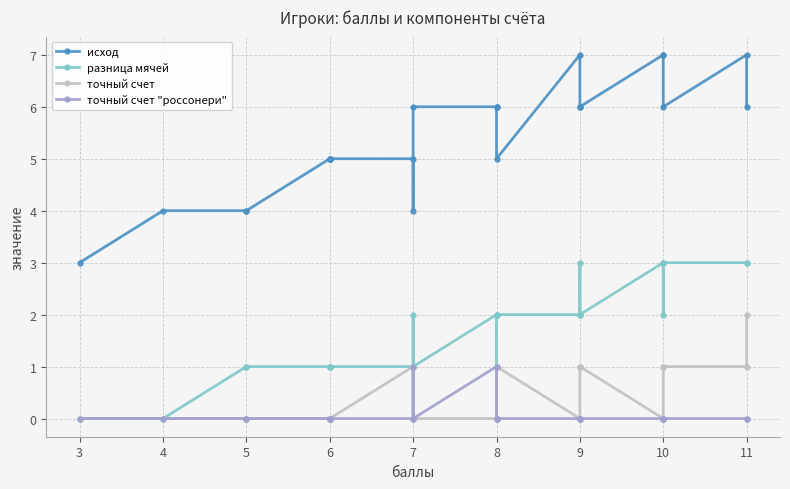

What is the average value of the исход series?

5